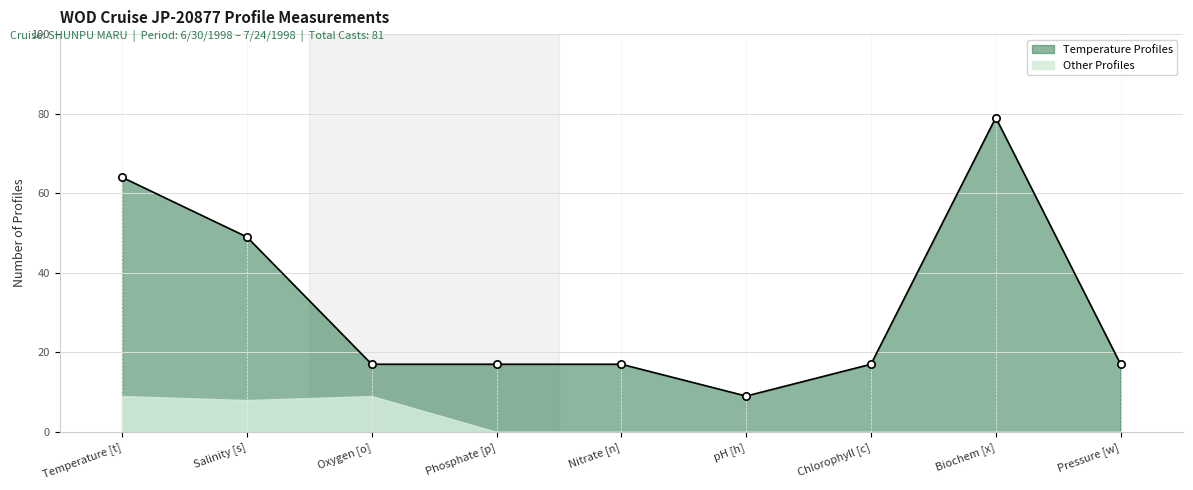

Approximately how many times larger is the value at pH [h] compared to Temperature [t]?

0.1